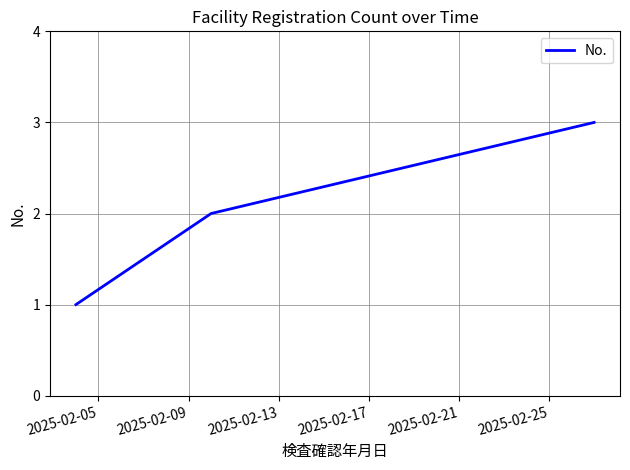

How many lines are shown in the chart?

1